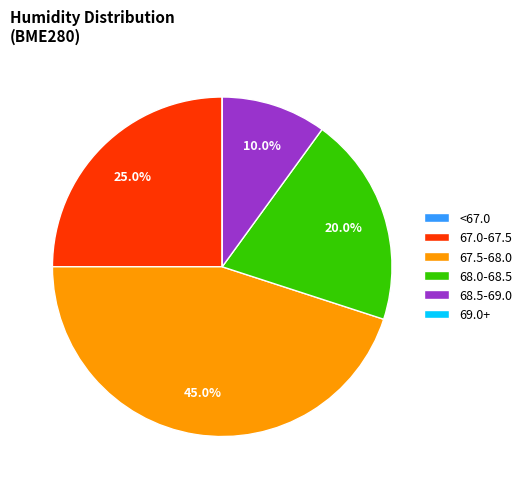

Does 68.5-69.0 represent more than half of the total?

No